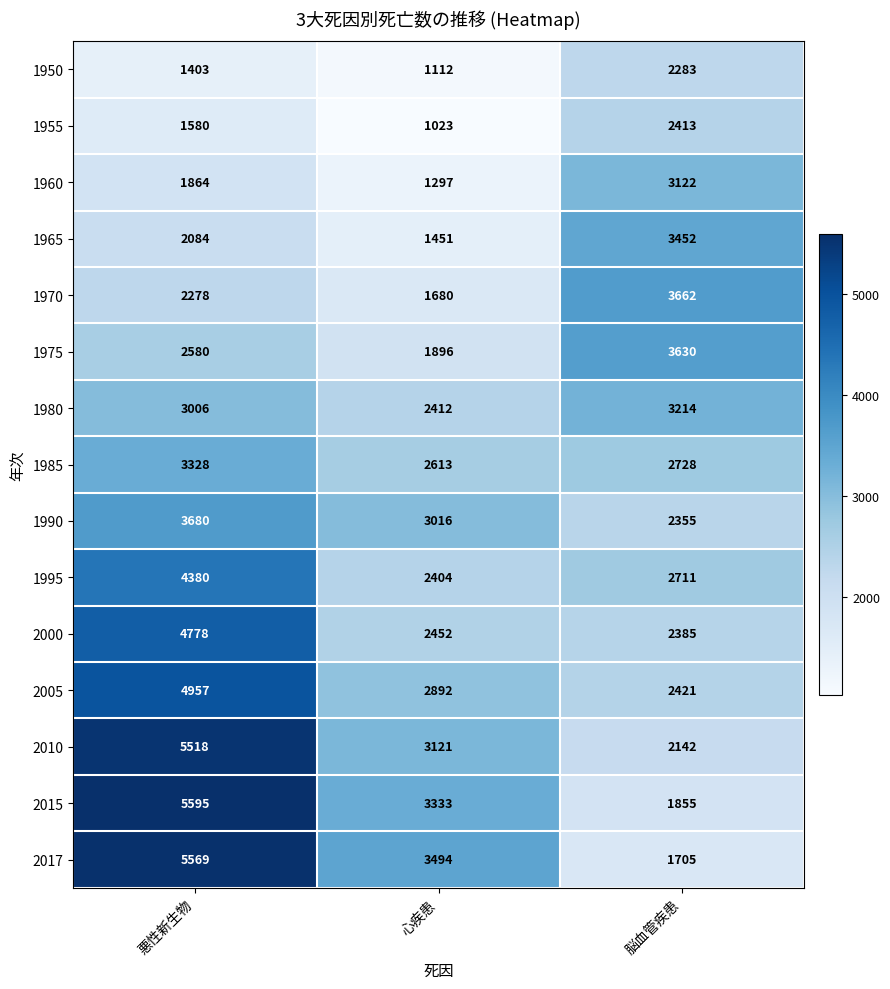

Is it true that 1975 equals 1514 at 悪性新生物?

False